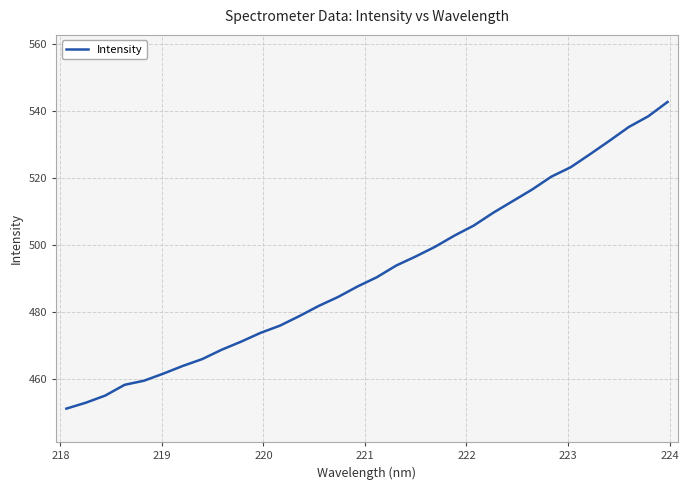

What is the minimum value shown in the chart?

451.3